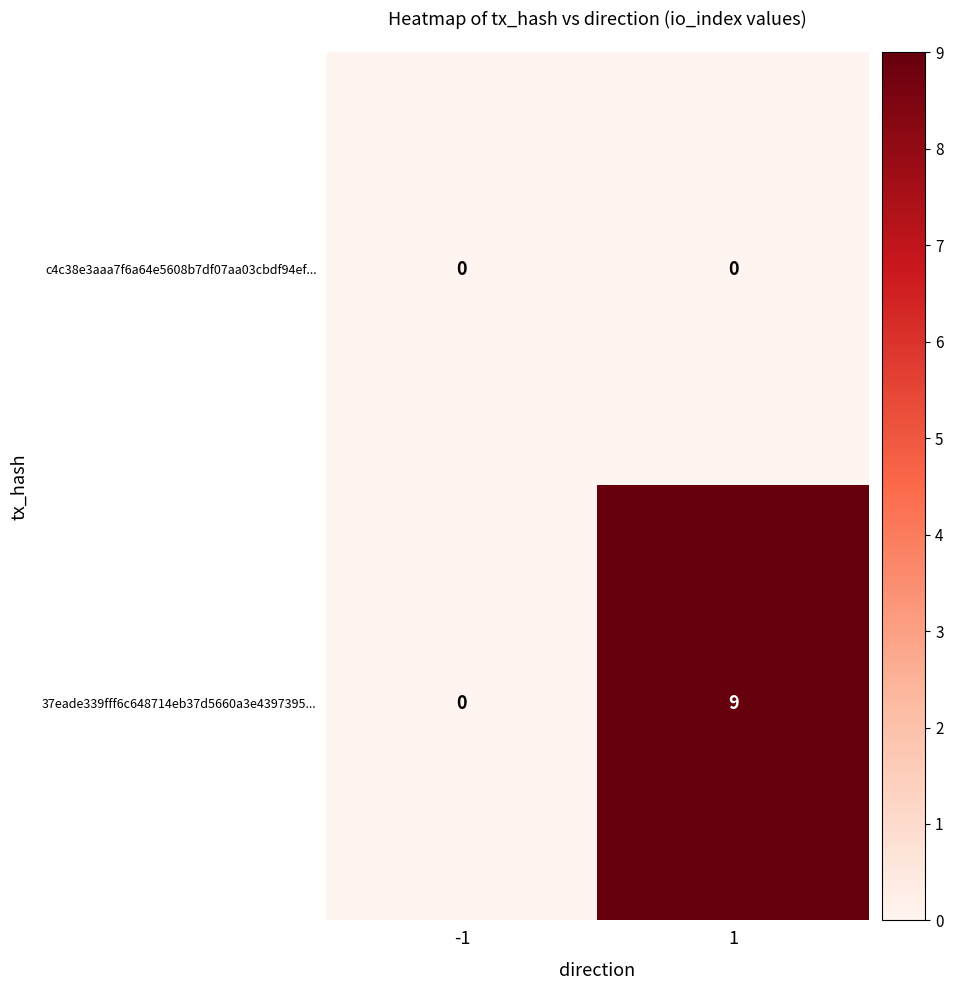

What is the total value across all series at 1?

9